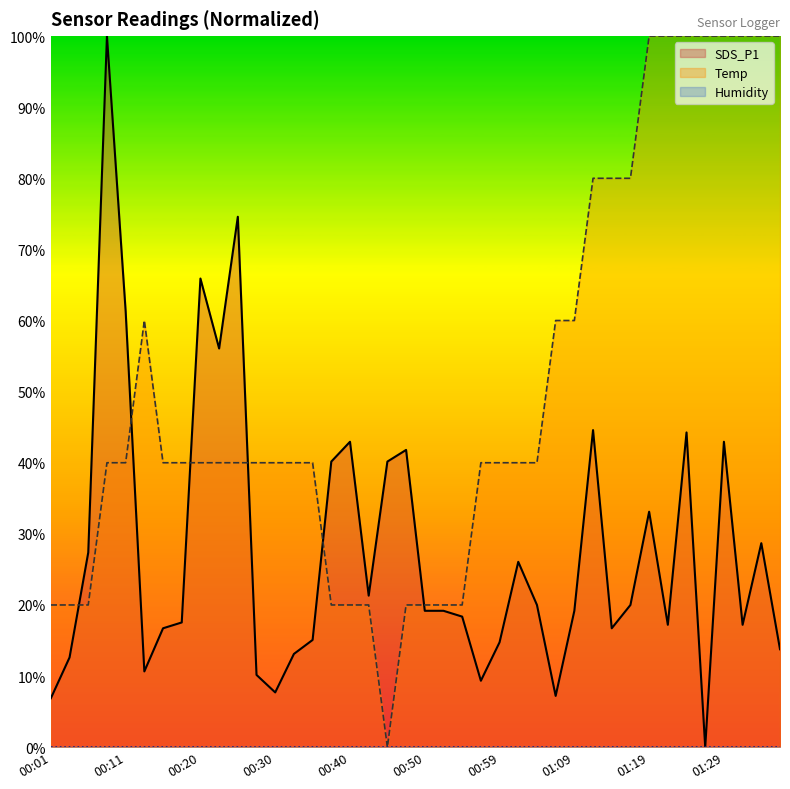

Which series has the largest total across all categories?

Temp